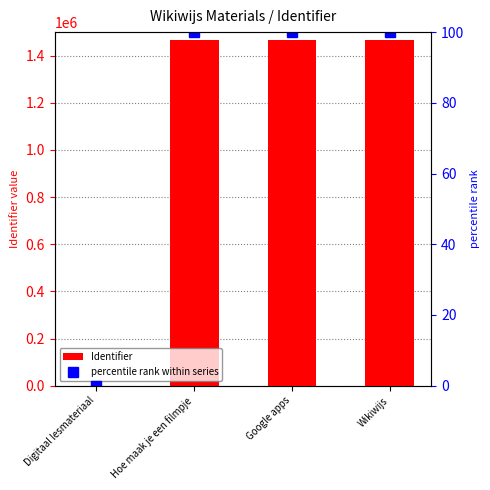

At how many categories does at least one series exceed 1004914?

3